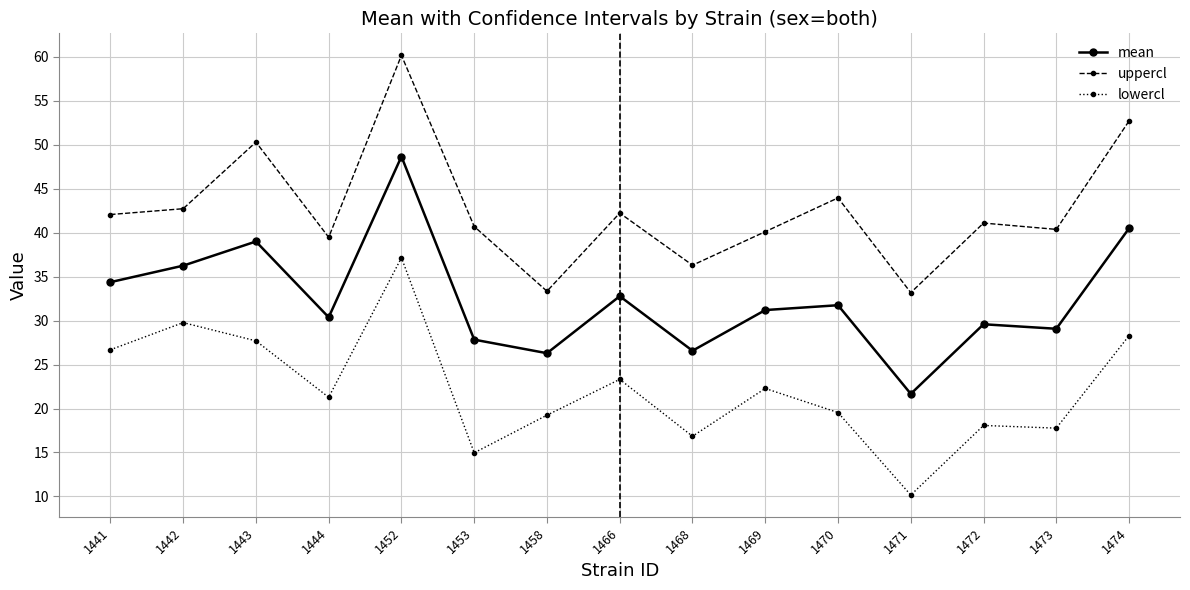

In mean, how many points are lower than both neighbors (excluding endpoints)?

5